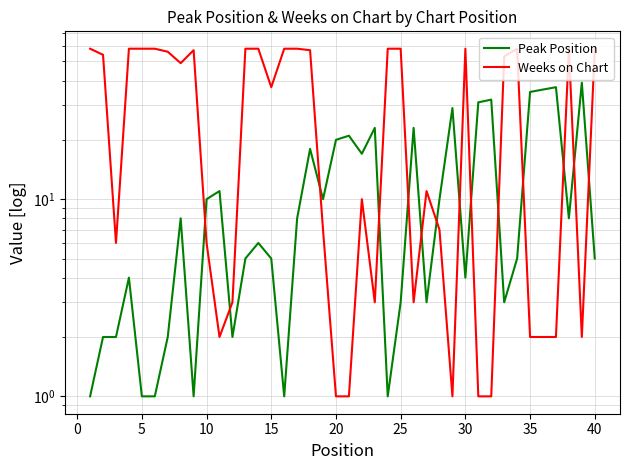

Between 20 and 14, which series saw the biggest shift?

Weeks on Chart